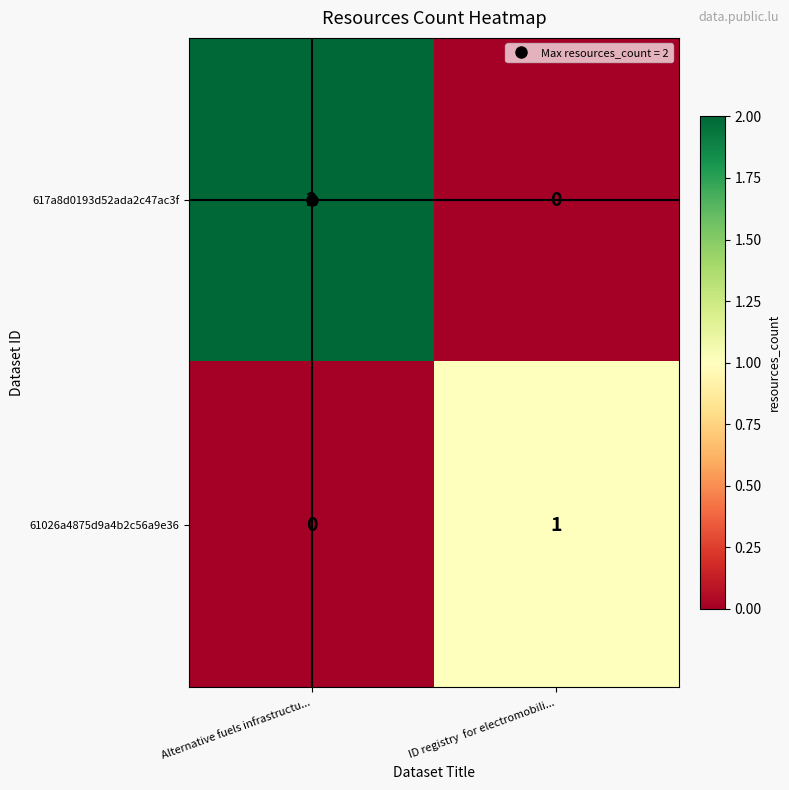

Is it true that 617a8d0193d52ada2c47ac3f equals 2 at Alternative fuels infrastructu...?

True